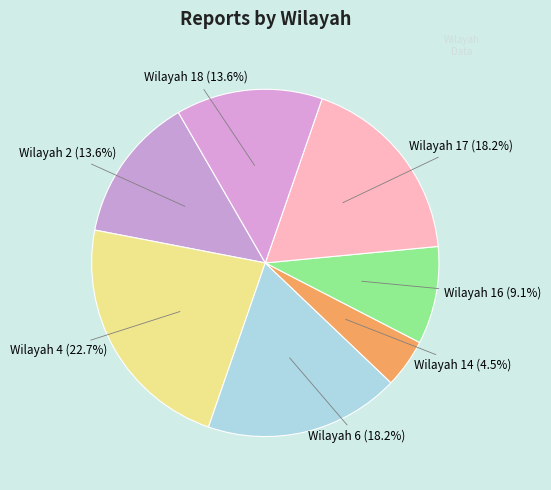

How much of the chart is everything except Wilayah 17?

81.8%